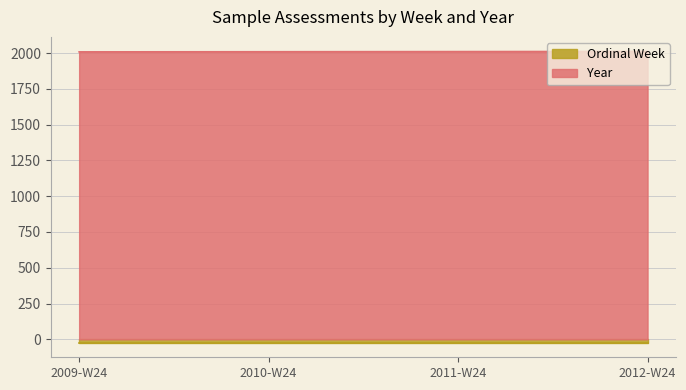

How many values are between 2010 and 2012?

3